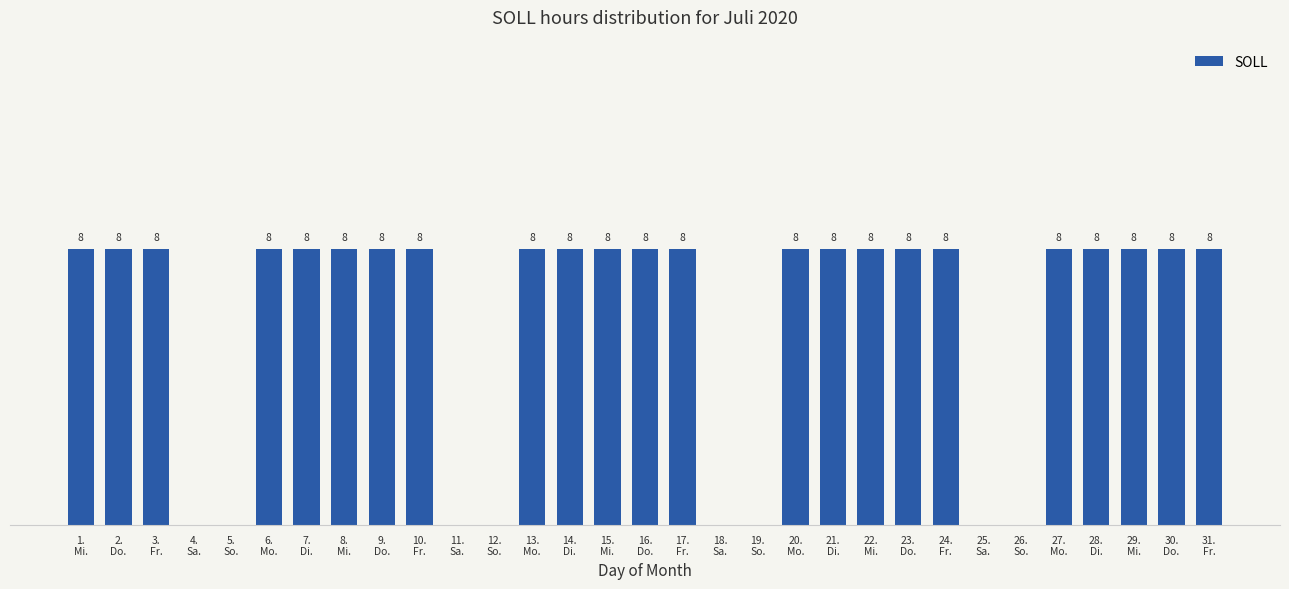

How many values are above zero?

23